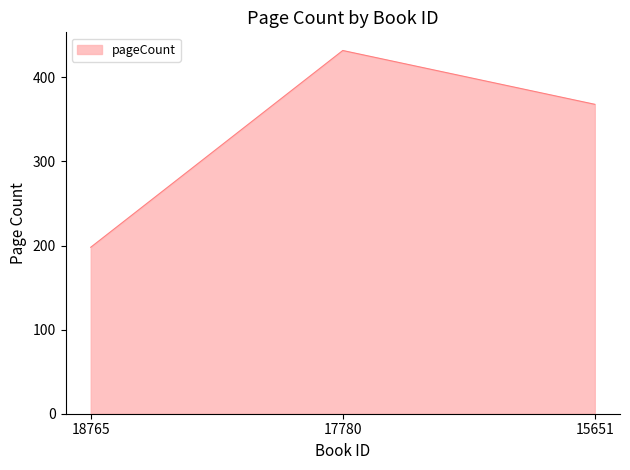

List the labels in order of value, largest first.

17780, 15651, 18765